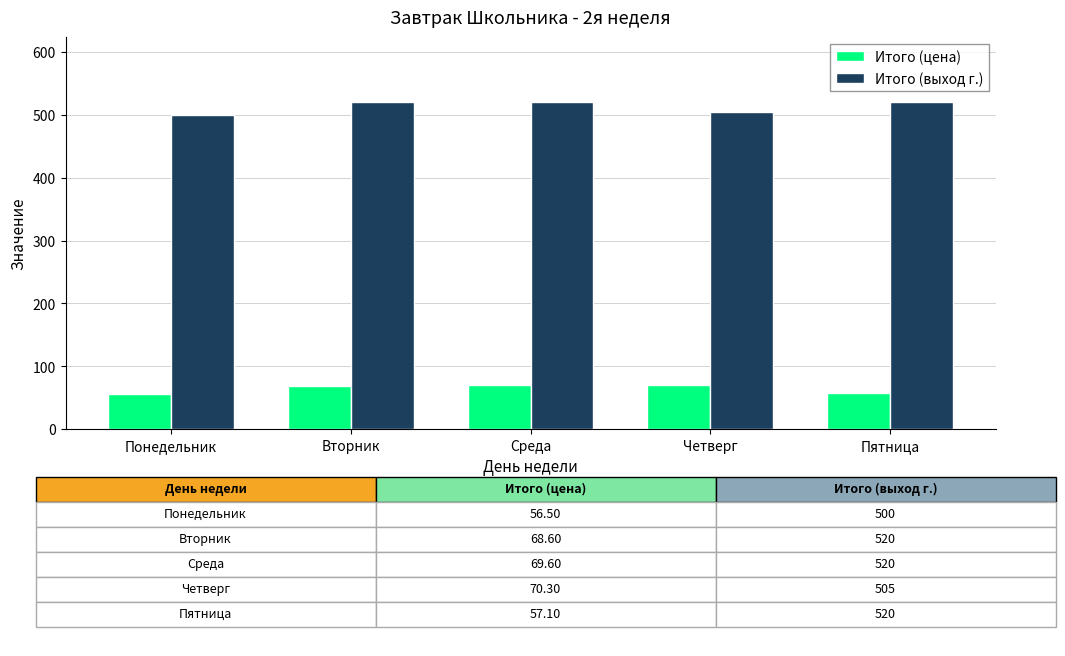

What is the total value across all series at Среда?

589.6